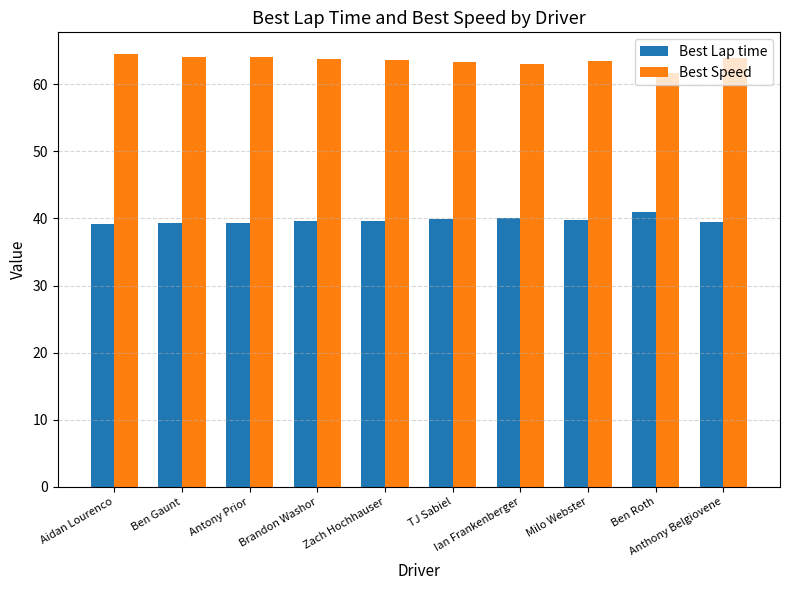

Rank the series by their maximum value, from highest to lowest.

Best Speed, Best Lap time